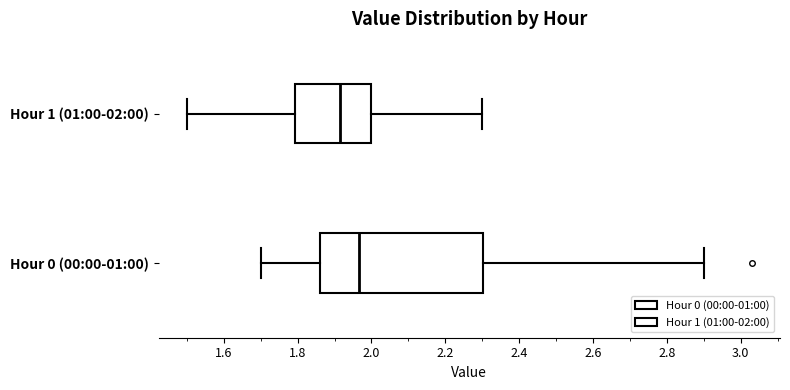

Reading bottom to top, transcribe this box plot: for each box, give where its median line is, the range the box spans, and where its two whiskers end, as read against the x-axis. The values are not printed on the chart, so give them approximately, as read against the axis.

Hour 0 (00:00-01:00): median 1.96, box 1.86 to 2.30, whiskers 1.70 to 2.90
Hour 1 (01:00-02:00): median 1.92, box 1.80 to 2.00, whiskers 1.50 to 2.30